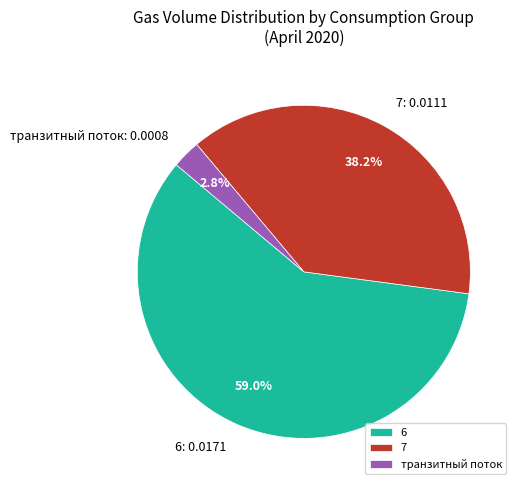

To the nearest percent, what is the difference between the largest and smallest slice percentages?

56%